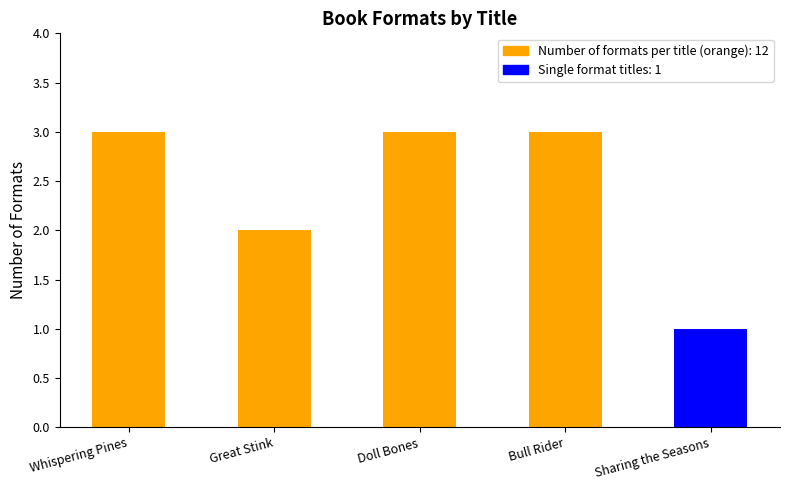

Is it true that the value at Whispering Pines is 3?

True